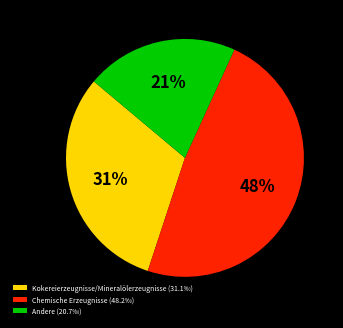

What is the smallest slice in the pie chart?

Andere